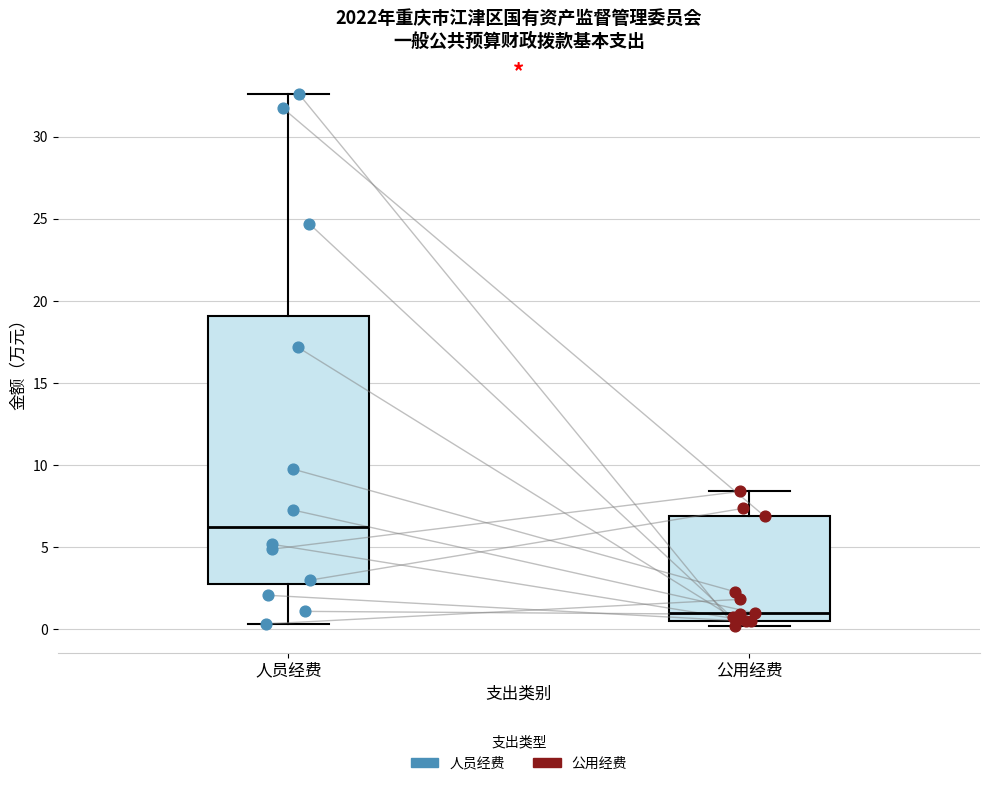

Where does the lower whisker of the box for 人员经费 end on the y-axis? The values are not printed on the chart, so give them approximately, as read against the axis.

0.5